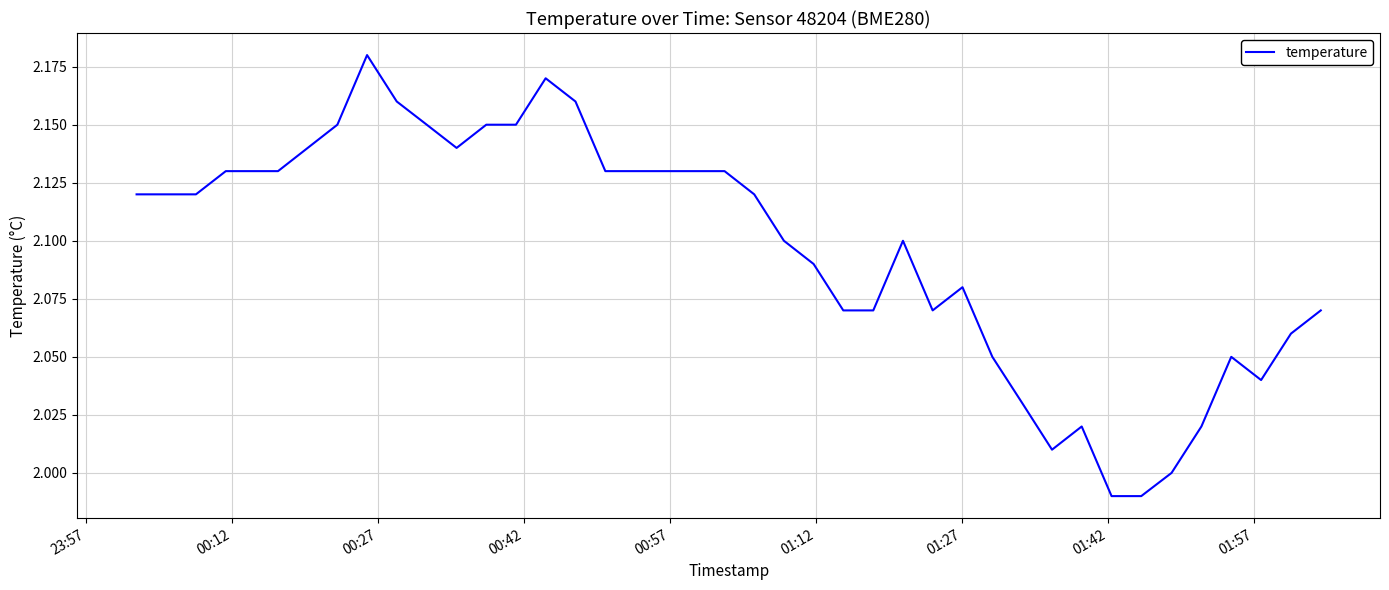

What is the greatest value displayed?

2.2